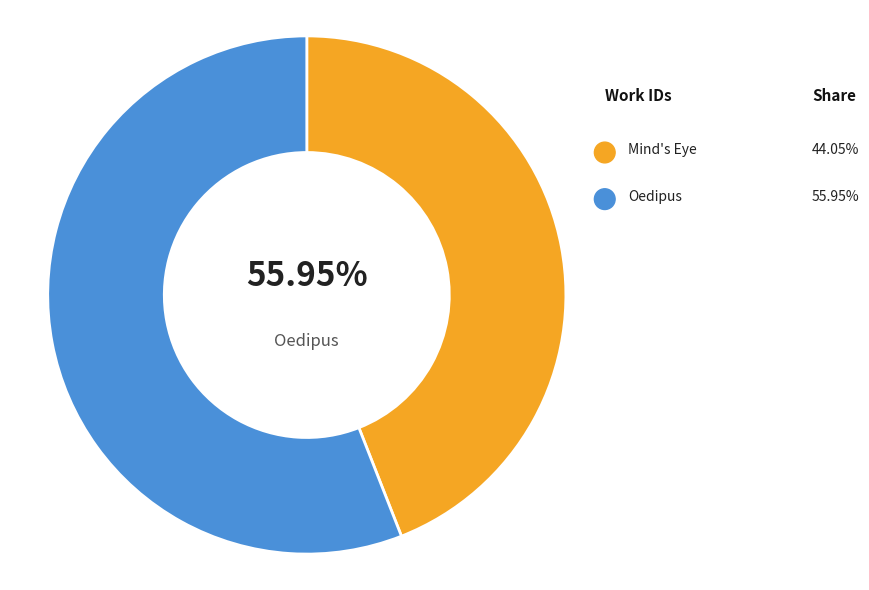

To the nearest percent, what portion does Oedipus represent?

56%